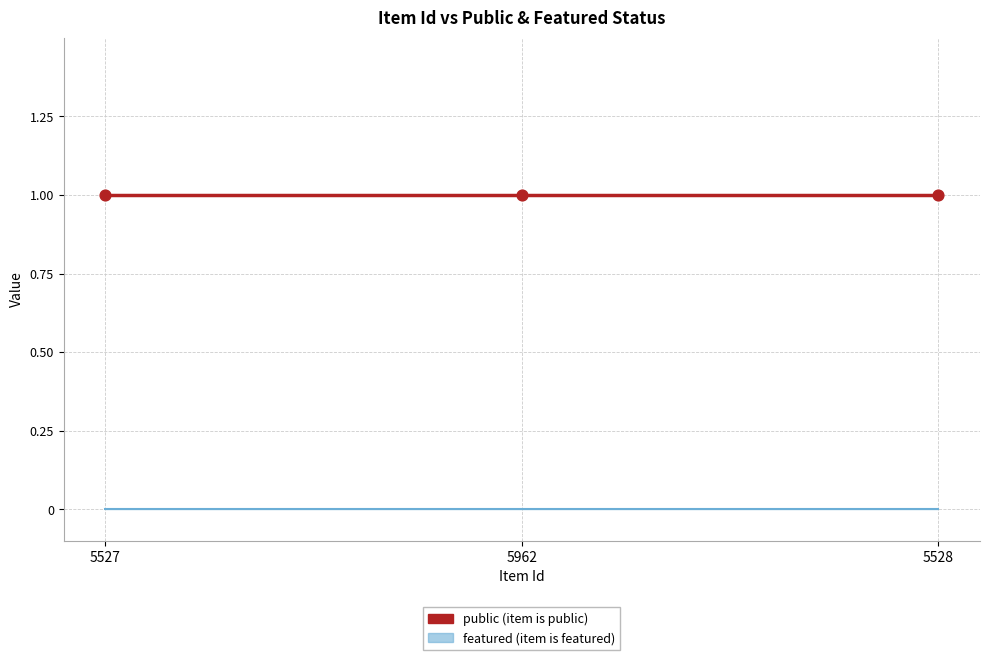

What position from the right is 5528?

1